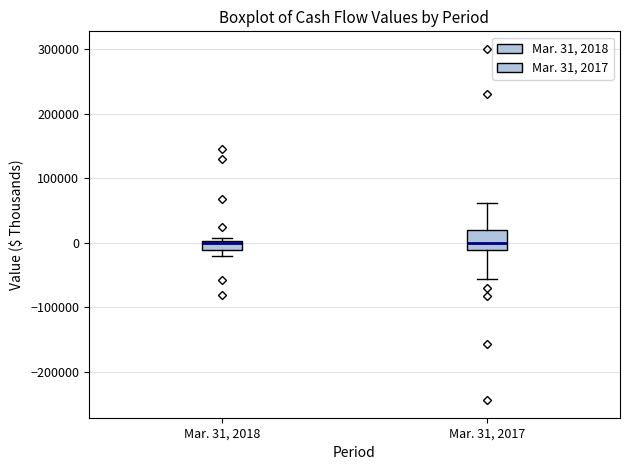

Which box is the tallest, from its lower edge to its upper edge?

Mar. 31, 2017